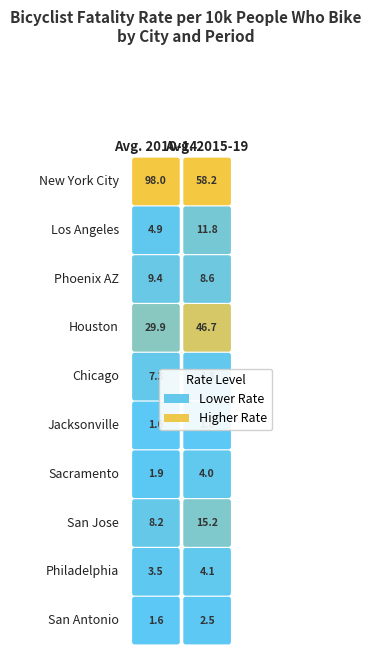

How many series are shown in this chart?

10